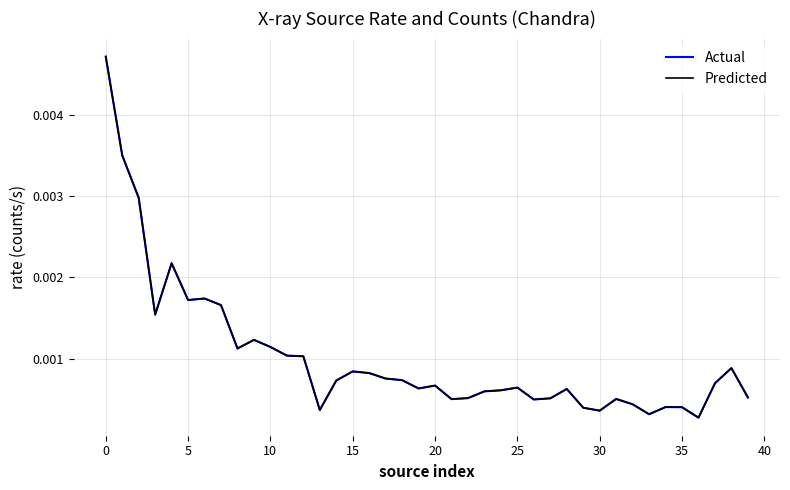

Which series has the largest range (max minus min)?

Actual